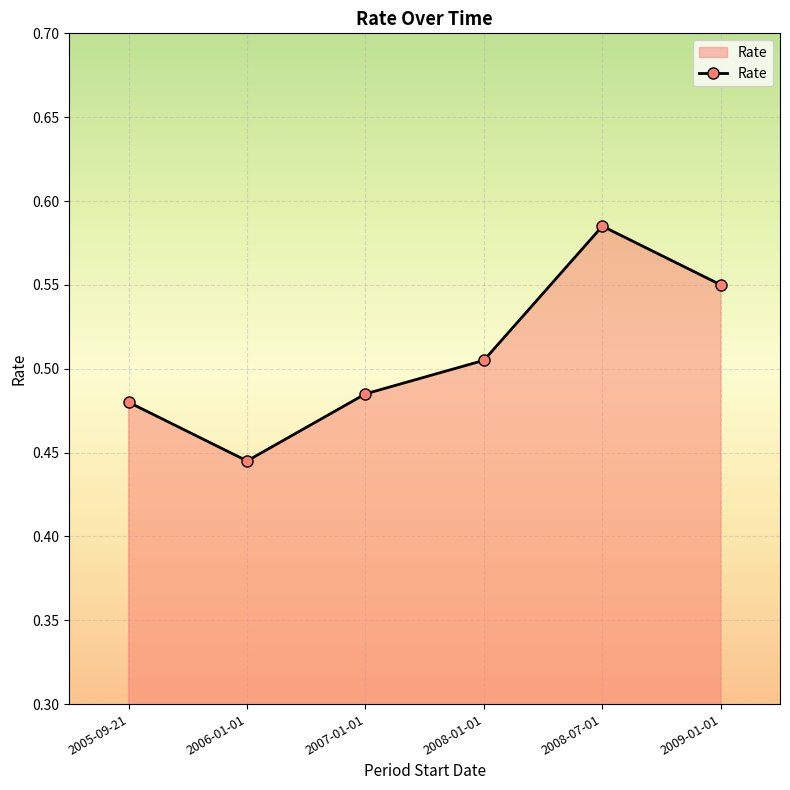

How many points are lower than both their immediate neighbors (excluding endpoints)?

1